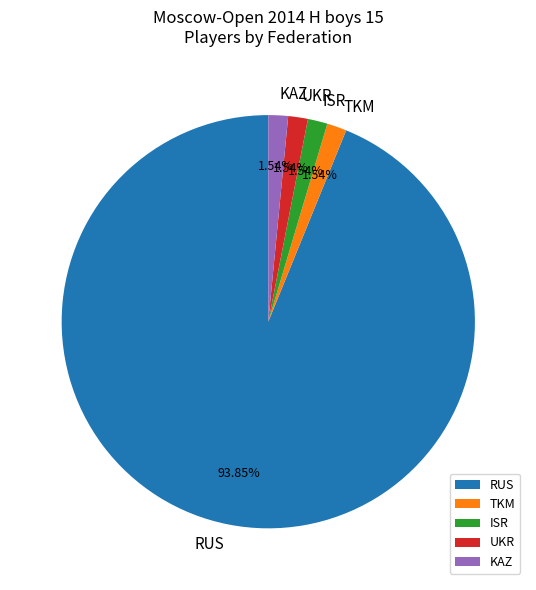

Approximately how many times larger is the value at ISR compared to UKR?

1.0